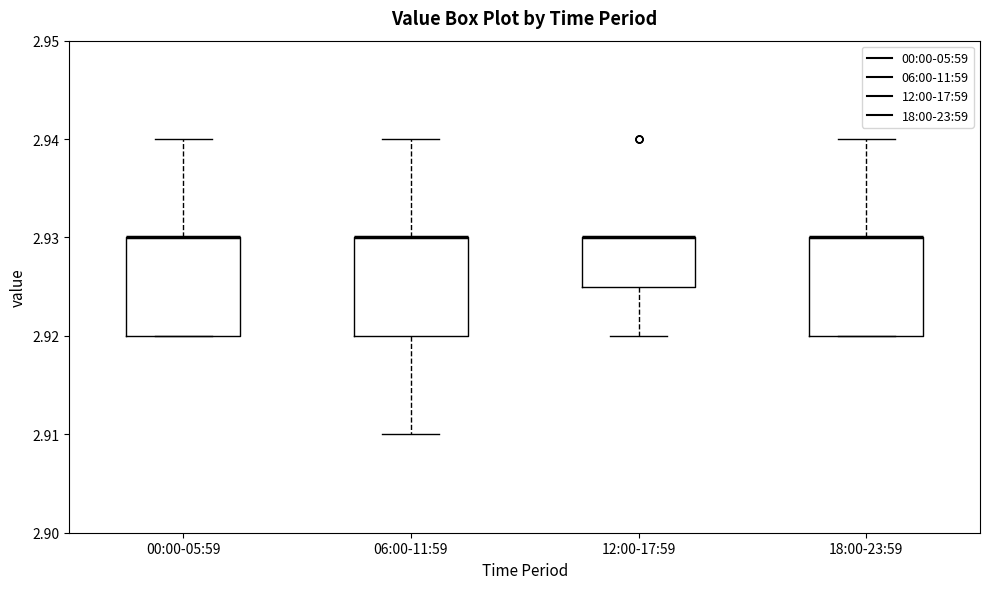

Reading left to right, read every box against the y-axis: the position of its median line, the range the box covers, and the ends of its whiskers. The values are not printed on the chart, so give them approximately, as read against the axis.

00:00-05:59: median 2.930 (drawn on the box's upper edge), box 2.920 to 2.930, whiskers 2.920 to 2.940
06:00-11:59: median 2.930 (drawn on the box's upper edge), box 2.920 to 2.930, whiskers 2.910 to 2.940
12:00-17:59: median 2.930 (drawn on the box's upper edge), box 2.925 to 2.930, whiskers 2.920 to 2.930
18:00-23:59: median 2.930 (drawn on the box's upper edge), box 2.920 to 2.930, whiskers 2.920 to 2.940